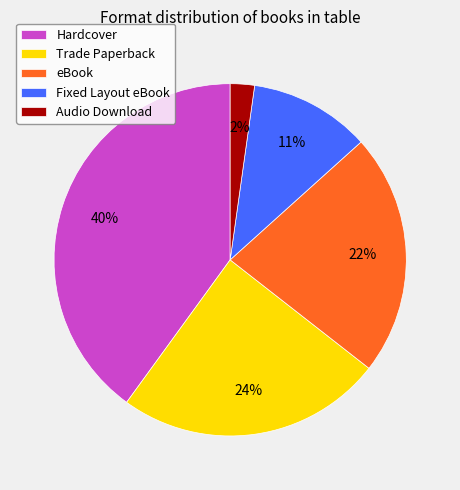

True or false: Trade Paperback accounts for 24% of the total.

True